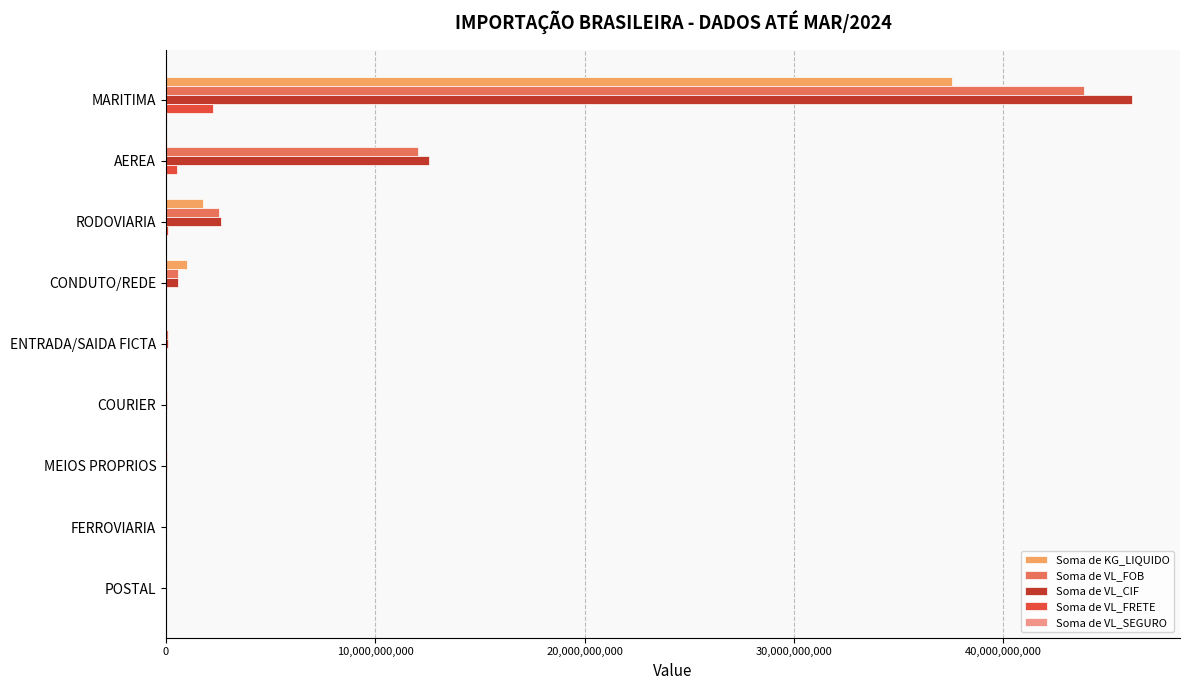

At which label is Soma de VL_FOB closest to 21918009945?

AEREA